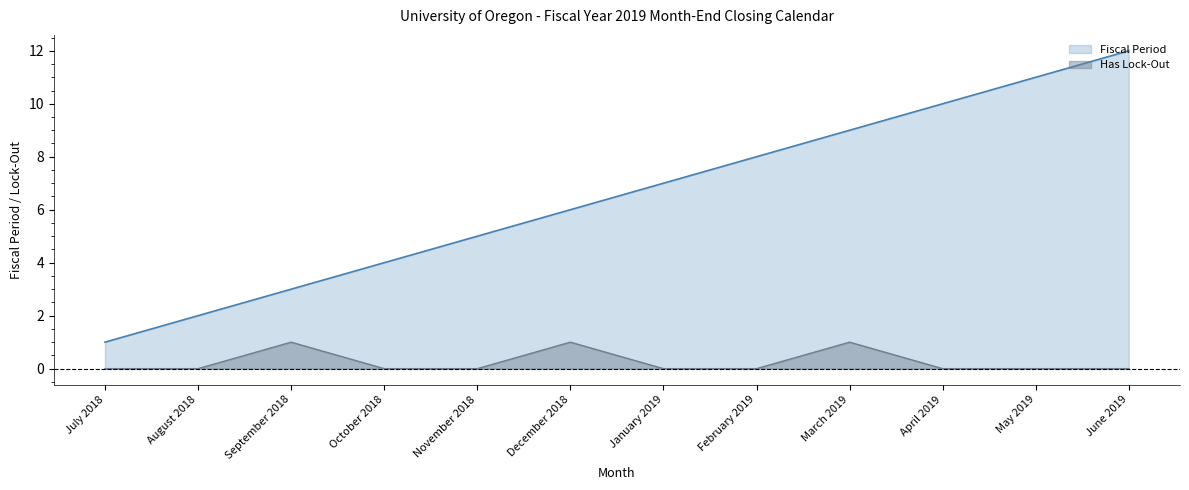

What is the difference between the highest and lowest values at December 2018?

5